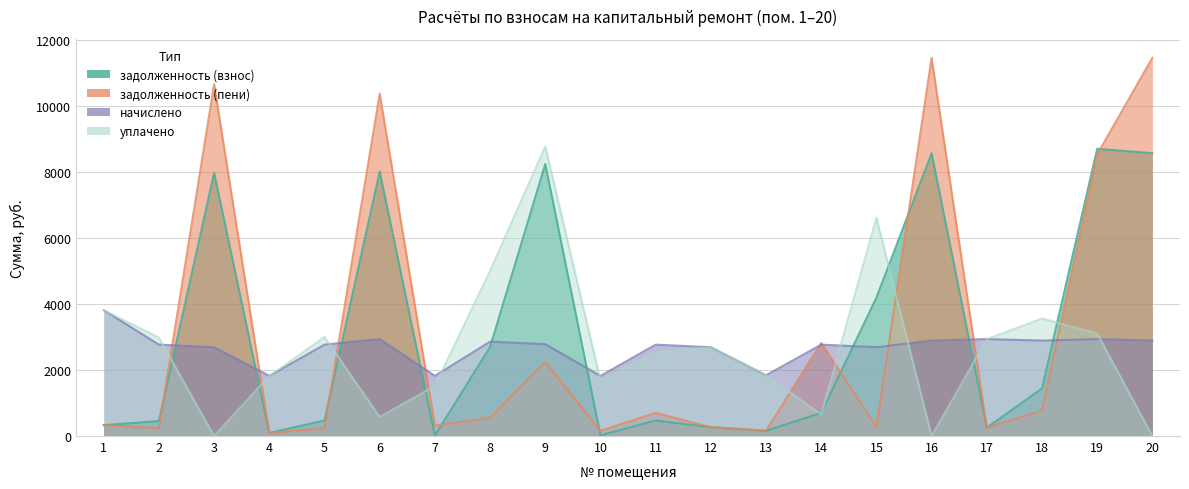

What are all the series names shown in the legend?

задолженность (взнос), задолженность (пени), начислено, уплачено